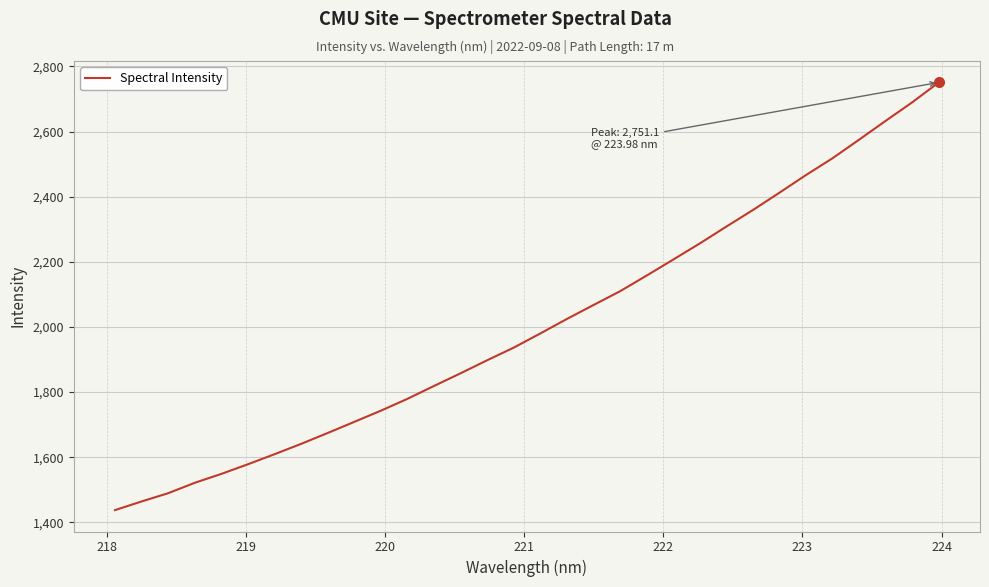

What is the difference between the maximum and minimum values?

1313.6